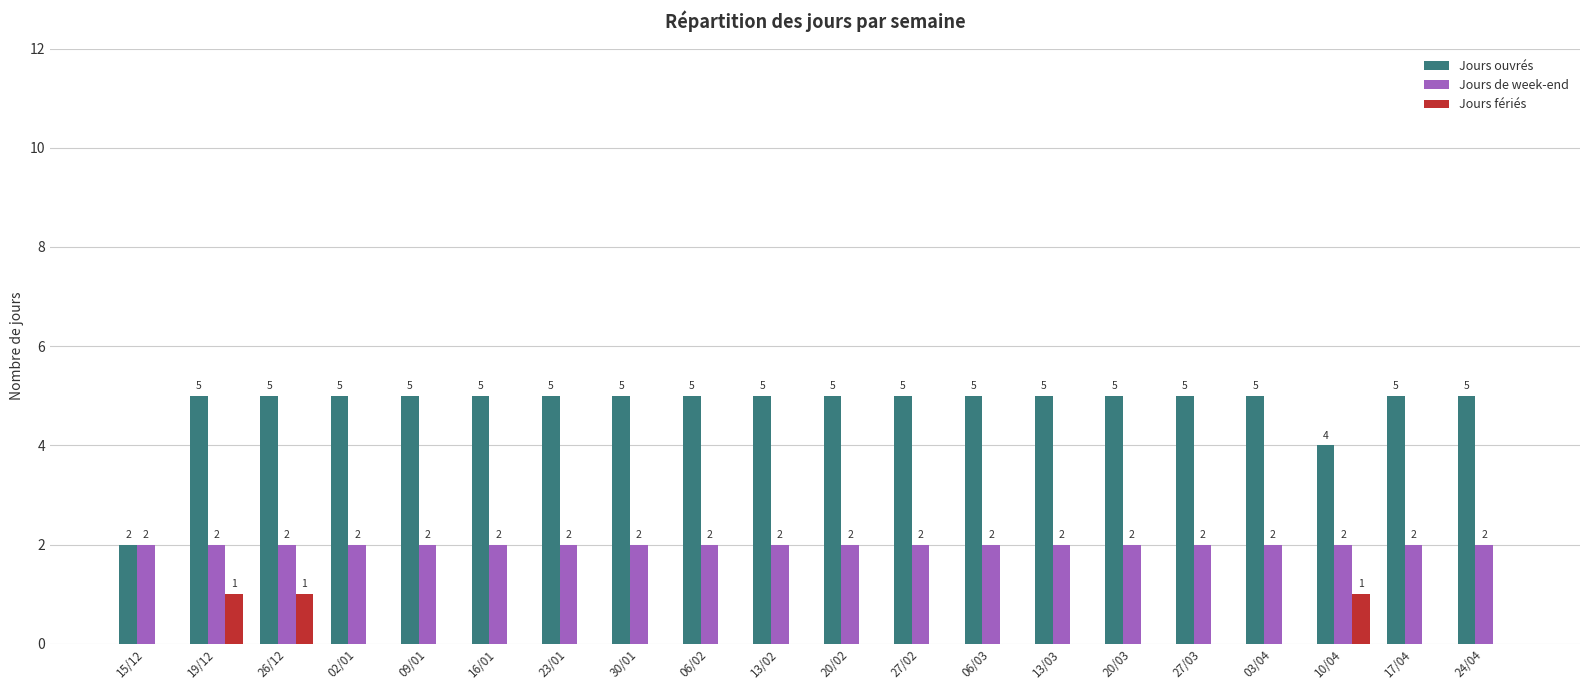

Which series has the largest total across all categories?

Jours ouvrés